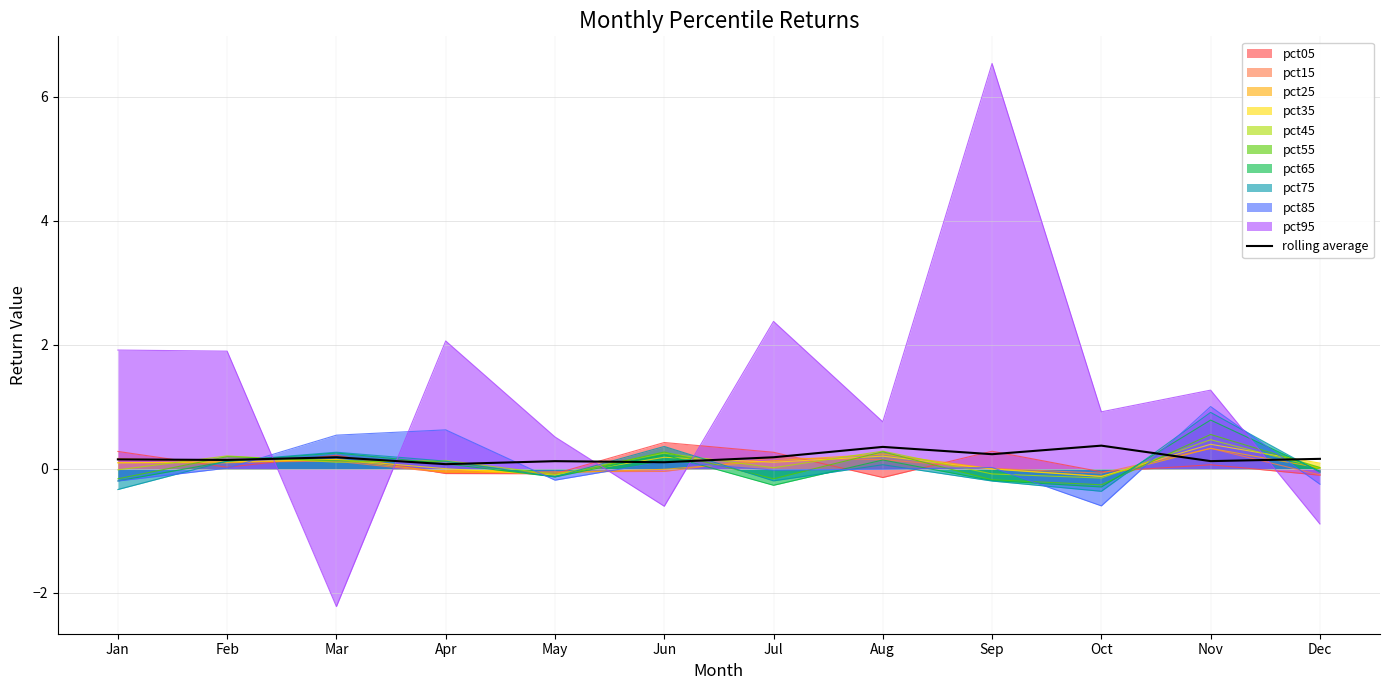

How many lines are shown in the chart?

11